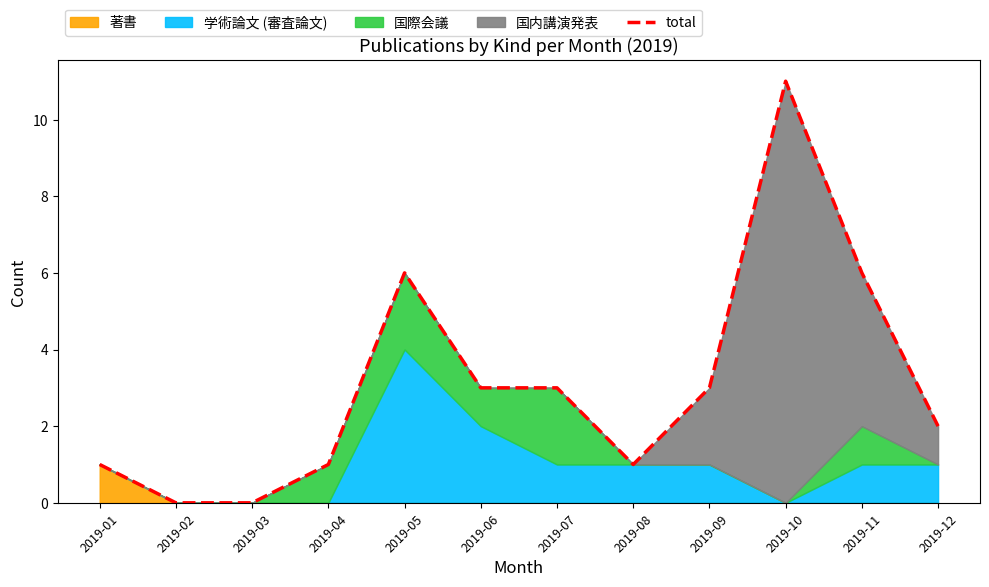

How many interior local peaks (higher than both neighbors) does the data have?

2